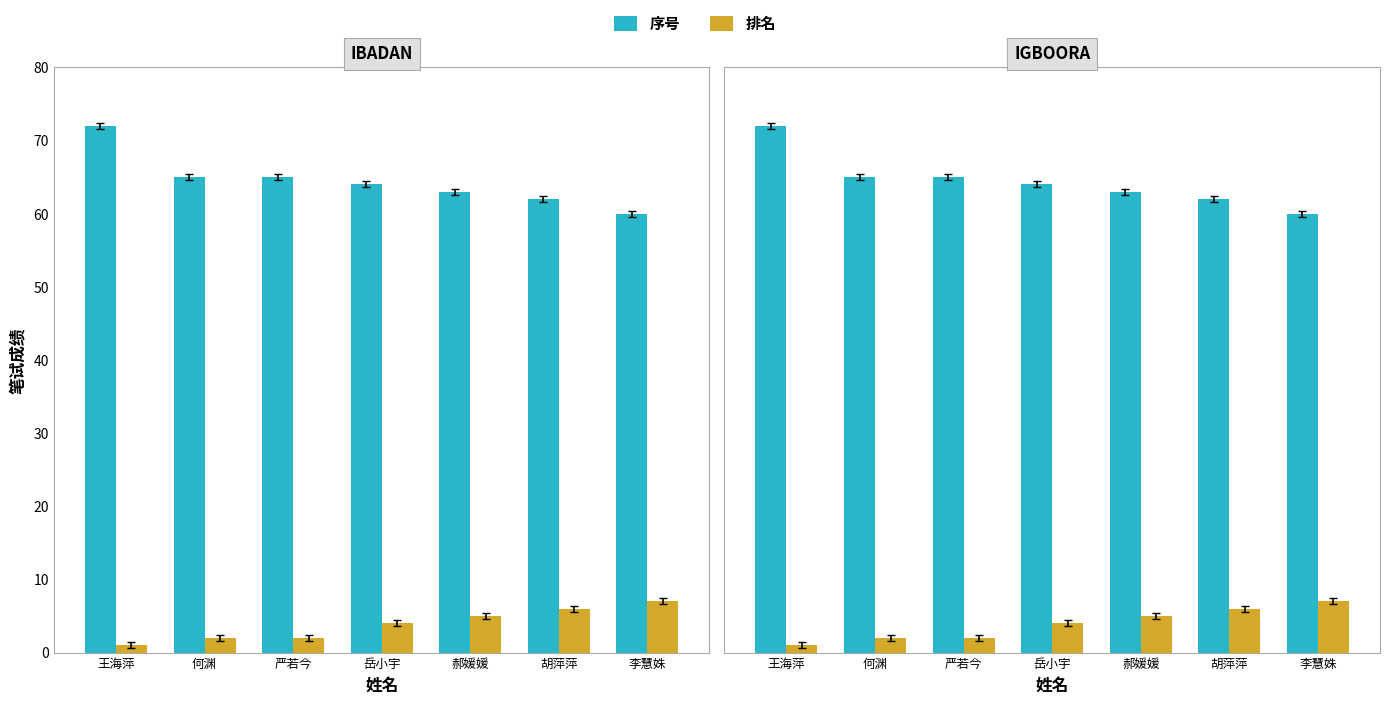

At which category is the sum across all series the highest?

王海萍